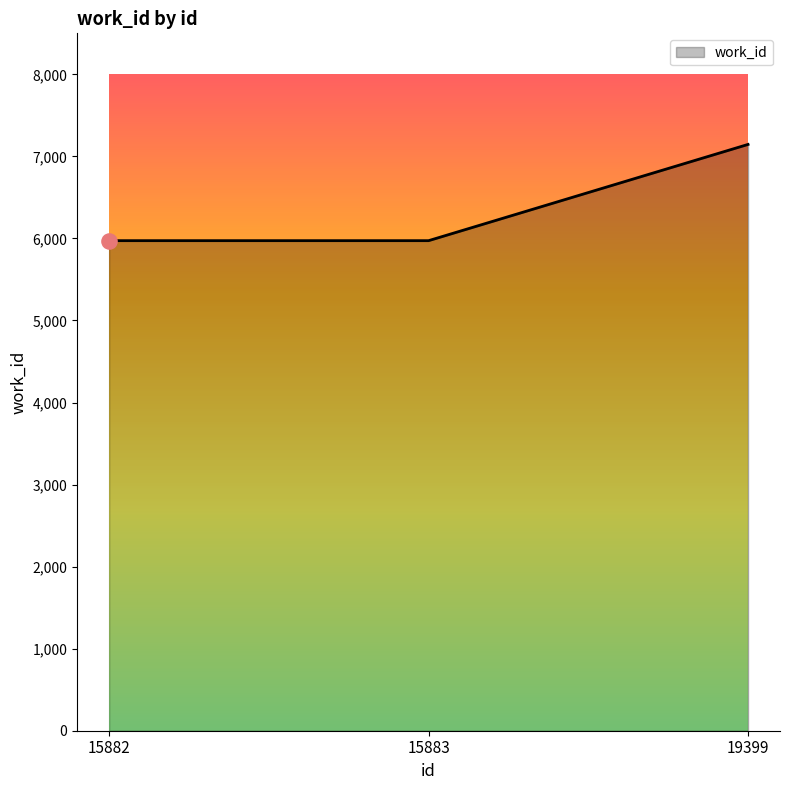

Between 15883 and 19399, which is larger?

19399